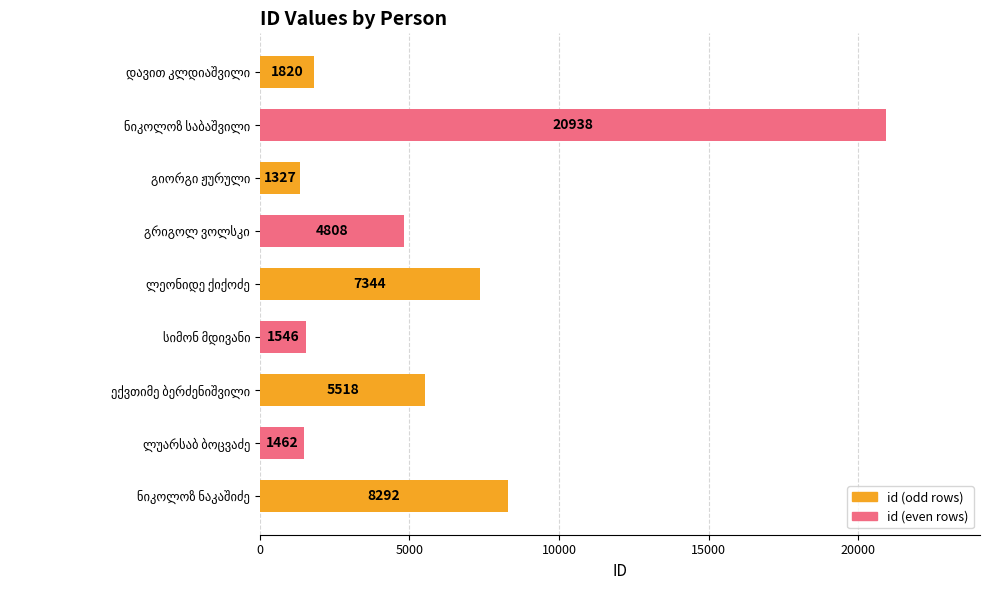

How many bars are there in total?

9